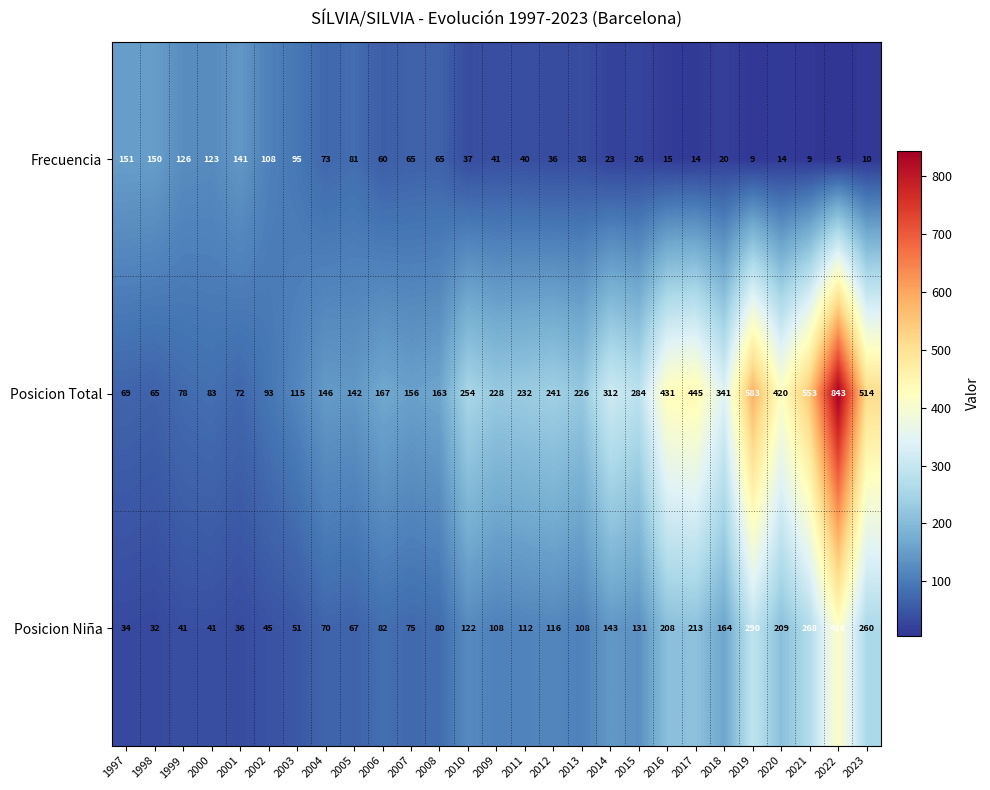

At which category is the sum across all series the highest?

2022